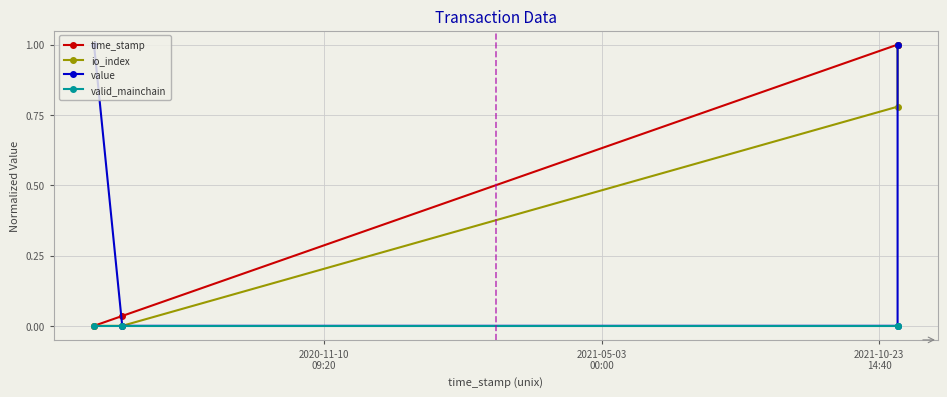

What are all the series names shown in the legend?

time_stamp, io_index, value, valid_mainchain